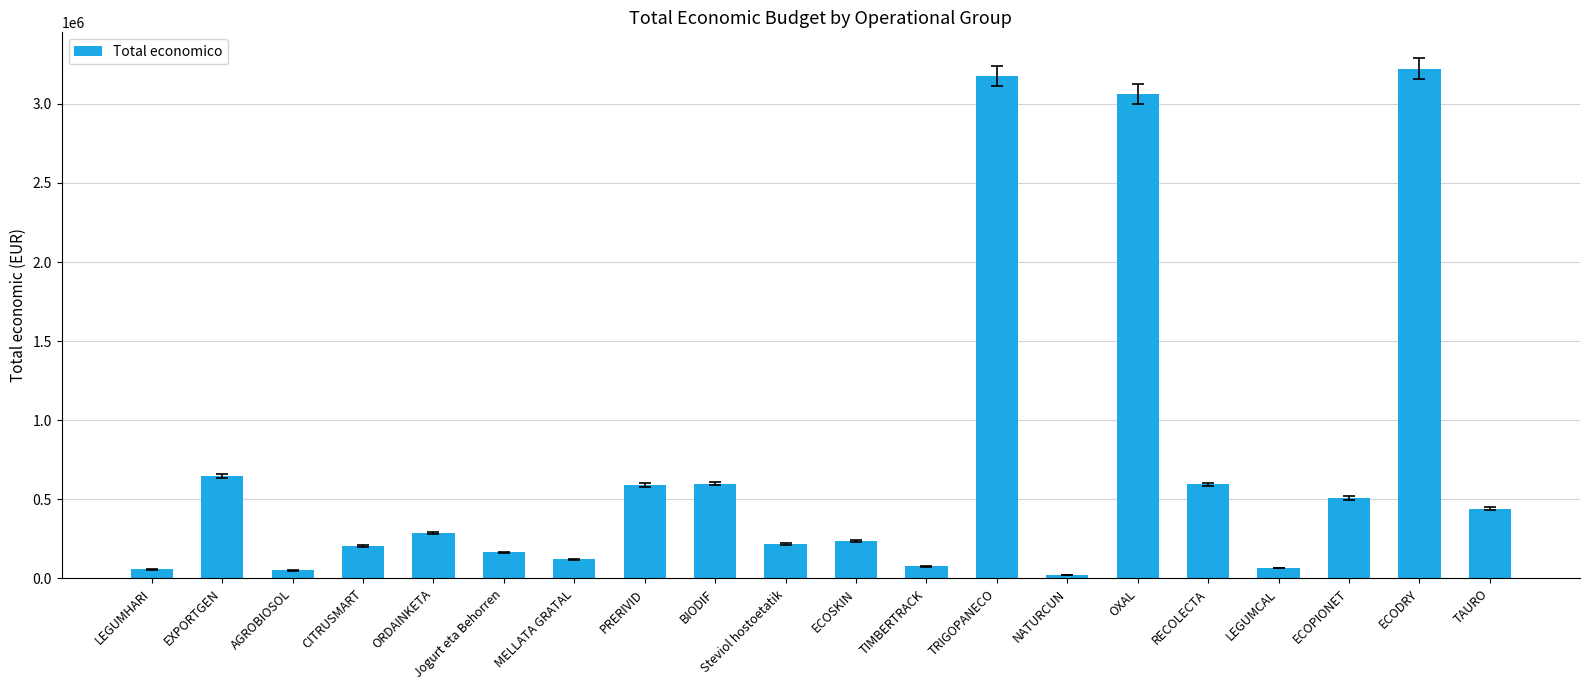

At which label does the data first exceed 288409?

EXPORTGEN